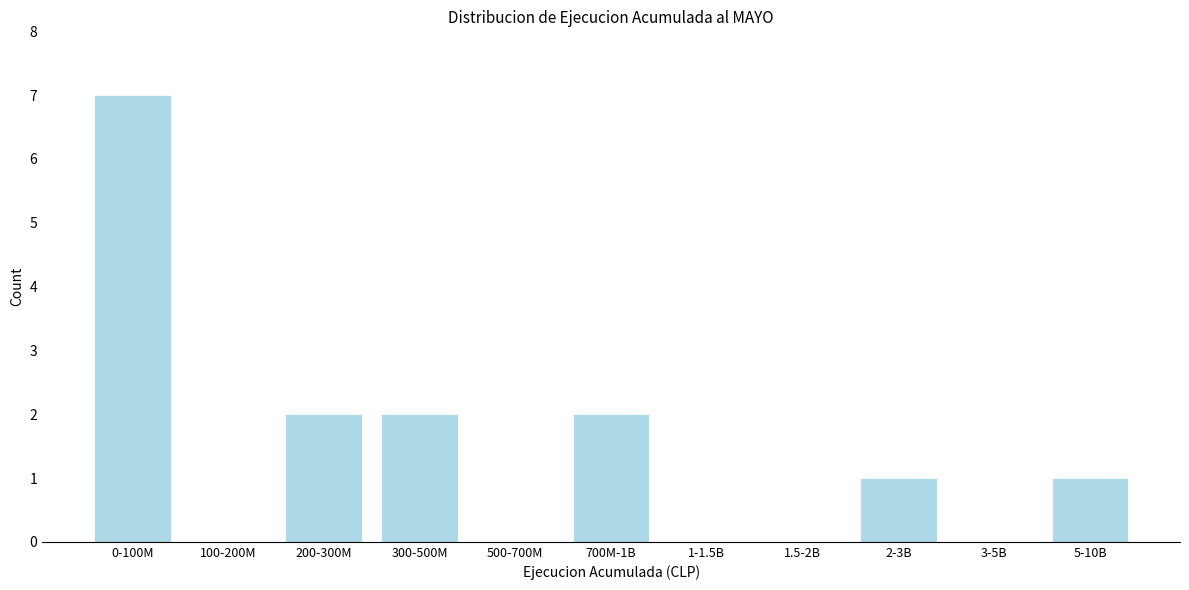

Reading left to right, extract all data points from this chart.

0-100M=7	100-200M=0	200-300M=2	300-500M=2	500-700M=0	700M-1B=2	1-1.5B=0	1.5-2B=0	2-3B=1	3-5B=0	5-10B=1